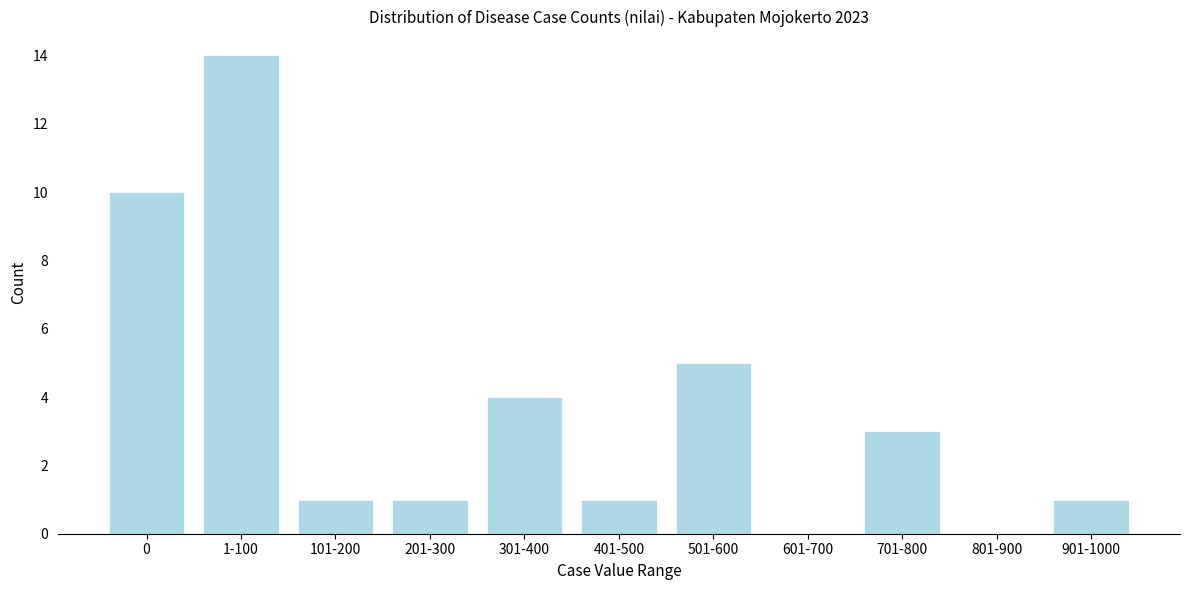

Reading left to right, list all the values displayed in this chart.

0=10	1-100=14	101-200=1	201-300=1	301-400=4	401-500=1	501-600=5	601-700=0	701-800=3	801-900=0	901-1000=1